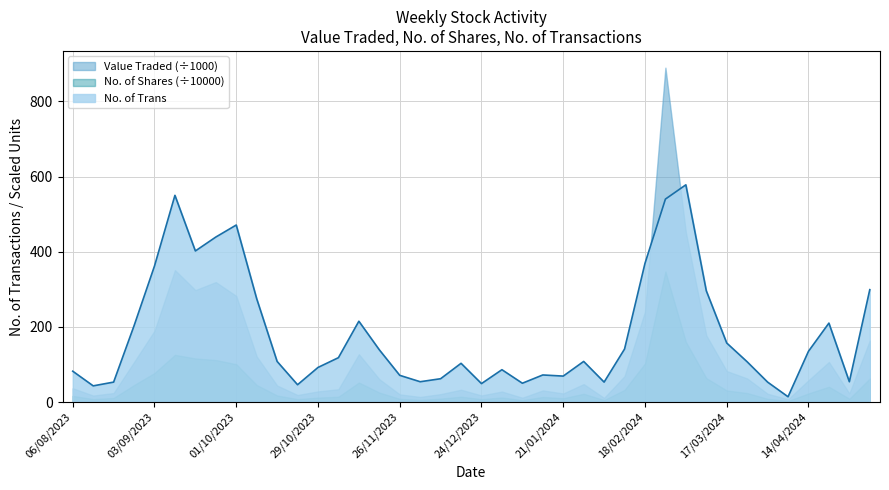

Reading left to right, what are all the values shown in this chart?

05/05/2024=299	28/04/2024=54	21/04/2024=210	14/04/2024=135	07/04/2024=14	31/03/2024=53	24/03/2024=107	17/03/2024=157	10/03/2024=296	03/03/2024=578	25/02/2024=540	18/02/2024=369	11/02/2024=141	04/02/2024=53	28/01/2024=108	21/01/2024=69	14/01/2024=72	07/01/2024=50	31/12/2023=86	24/12/2023=49	17/12/2023=103	10/12/2023=62	03/12/2023=54	26/11/2023=71	19/11/2023=139	12/11/2023=215	05/11/2023=118	29/10/2023=92	22/10/2023=46	15/10/2023=108	08/10/2023=275	01/10/2023=471	24/09/2023=439	17/09/2023=402	10/09/2023=550	03/09/2023=362	27/08/2023=203	20/08/2023=53	13/08/2023=43	06/08/2023=82